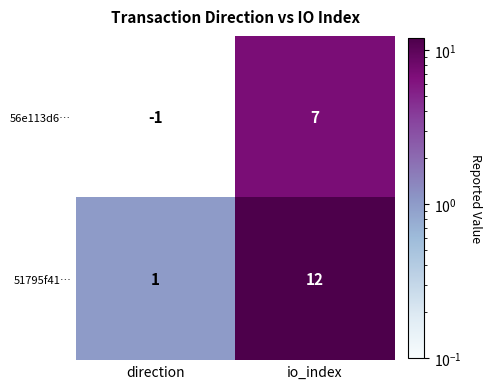

What is the sum of all 56e113d6… values?

6